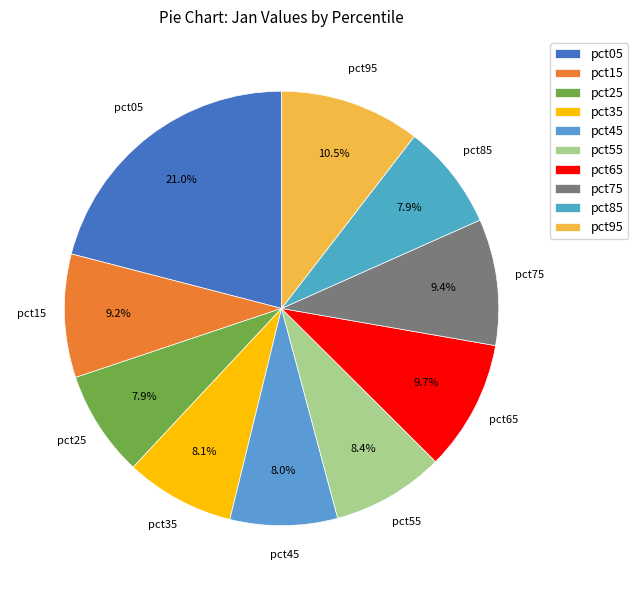

What percentage is NOT represented by pct05?

79.0%